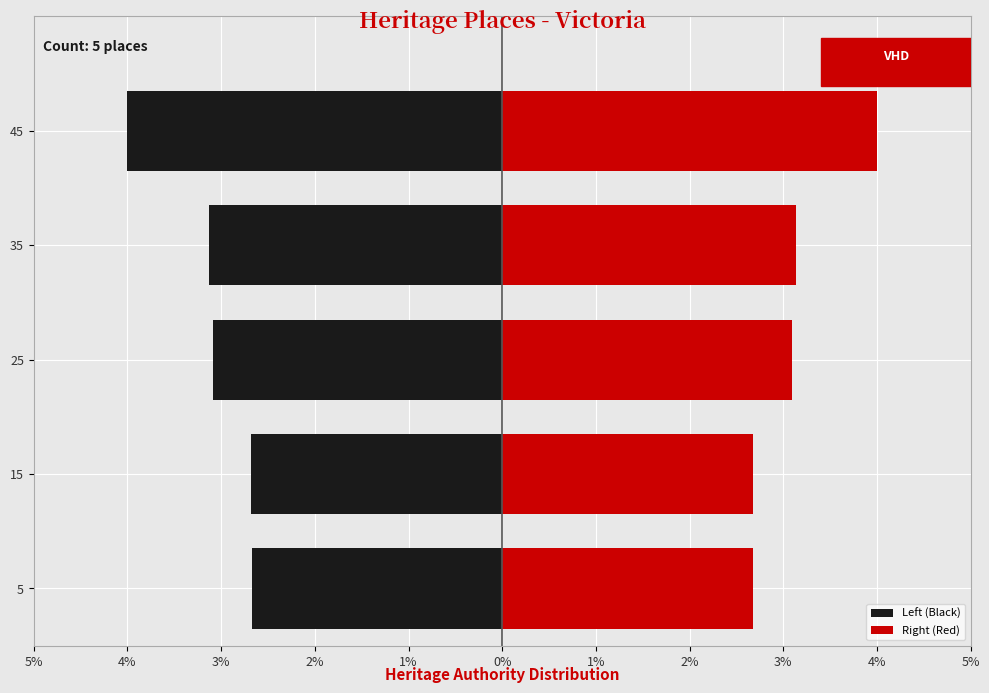

Is it true that Left (Black) equals -3.1 at 25?

True